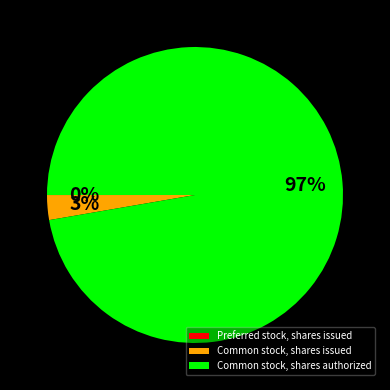

To the nearest percent, what is the difference between the largest and smallest slice percentages?

97%